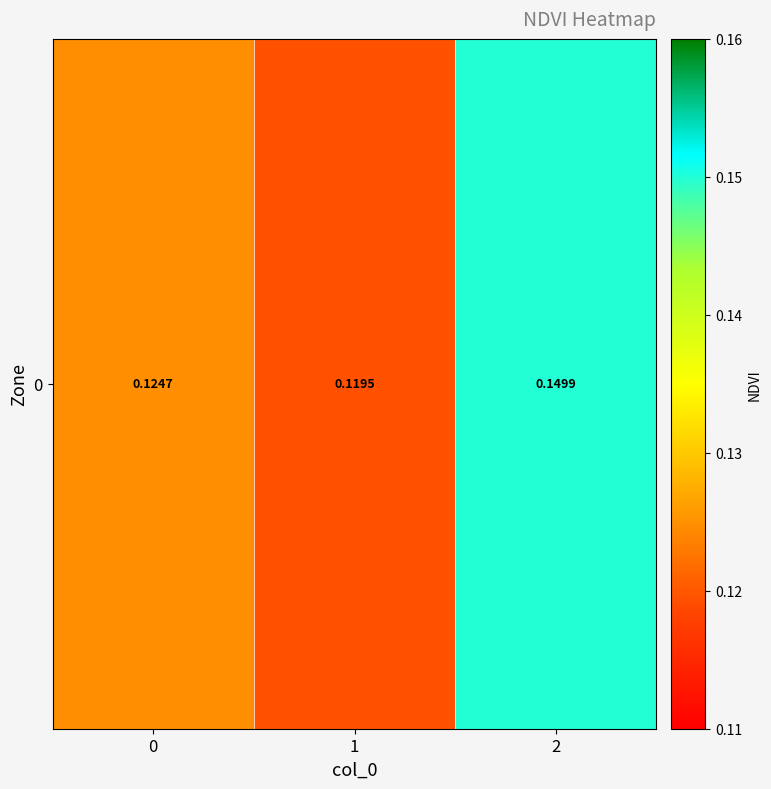

Which label corresponds to the largest value in the chart?

2